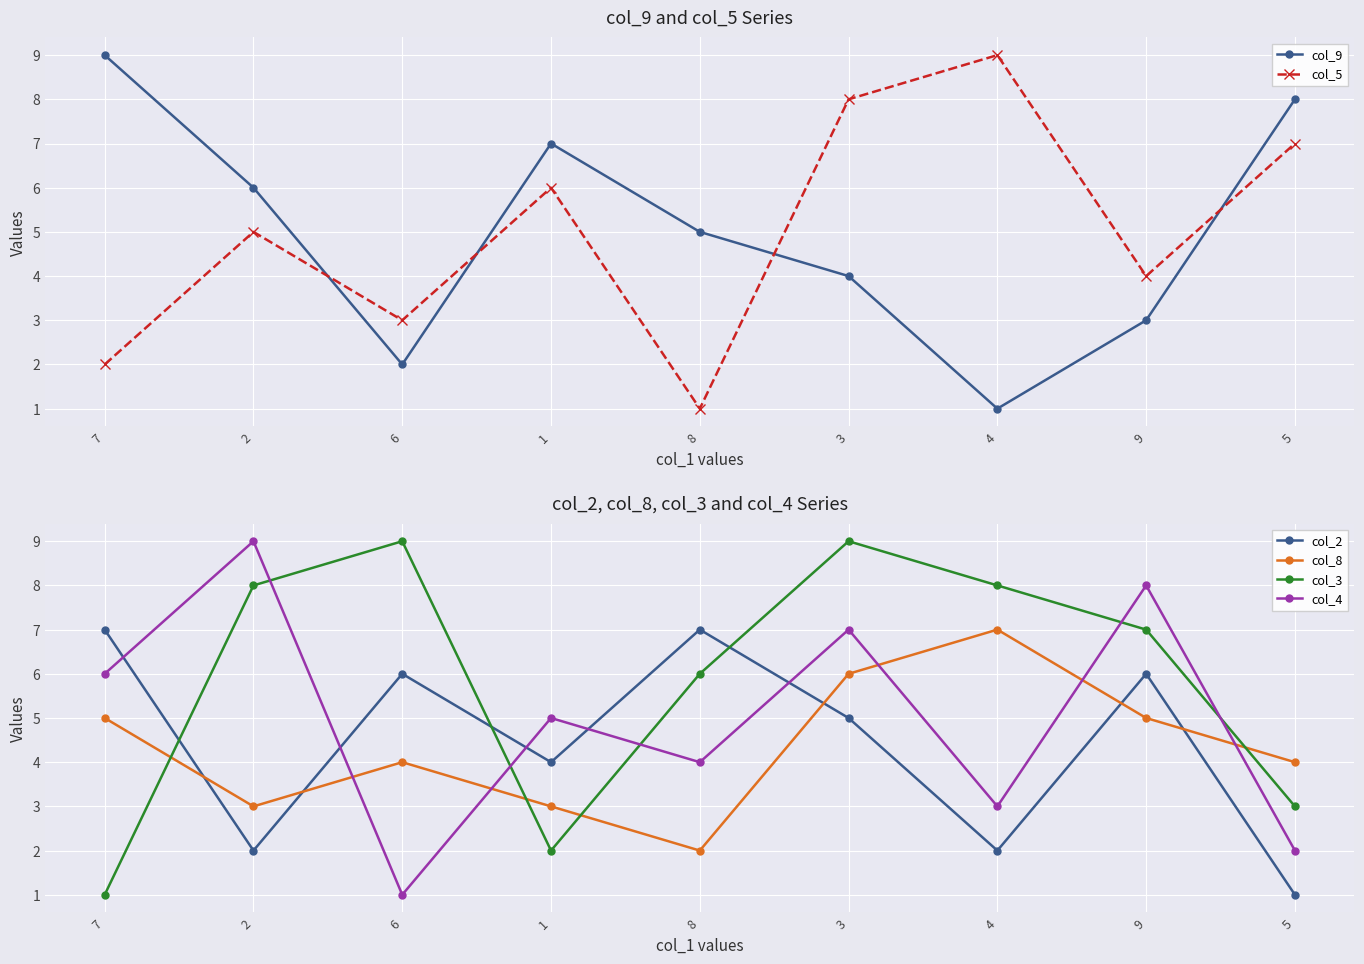

Reading right to left, list all the values displayed in this chart.

col_9: 8	3	1	4	5	7	2	6	9
col_5: 7	4	9	8	1	6	3	5	2
col_2: 1	6	2	5	7	4	6	2	7
col_8: 4	5	7	6	2	3	4	3	5
col_3: 3	7	8	9	6	2	9	8	1
col_4: 2	8	3	7	4	5	1	9	6